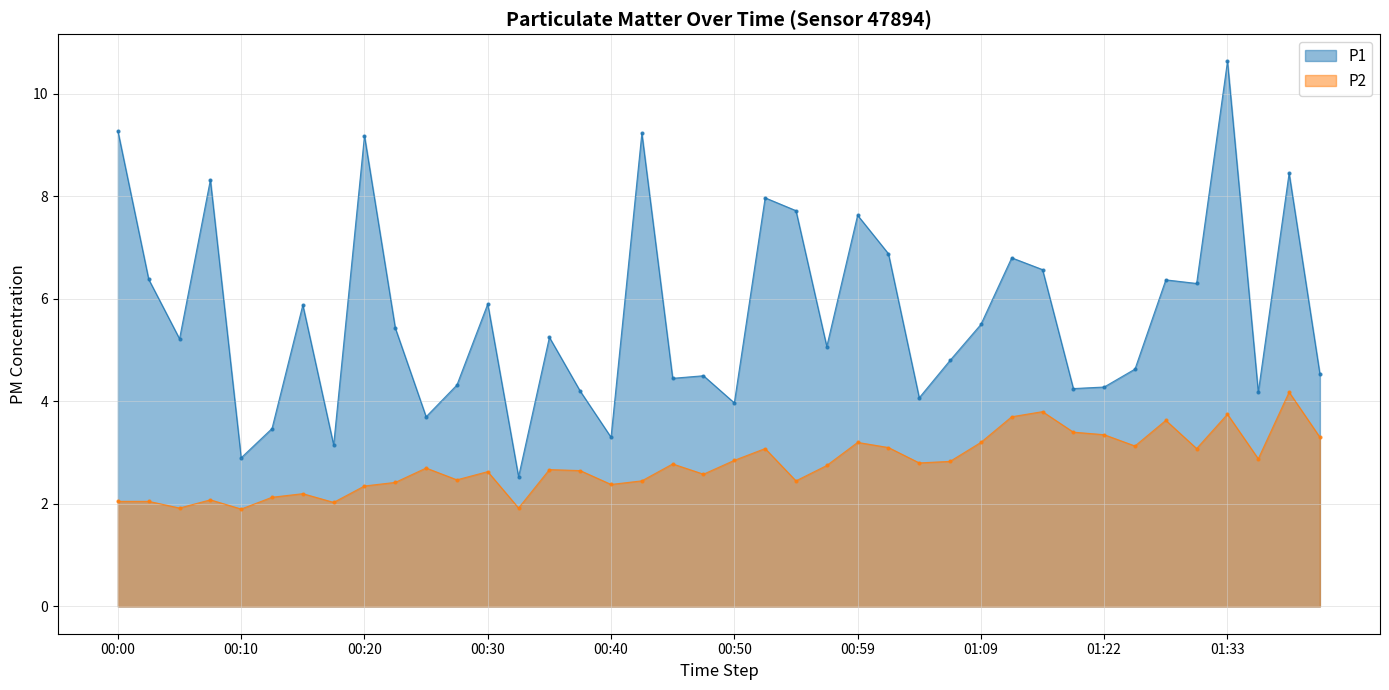

What is the approximate value of P1 at 00:15?

5.9